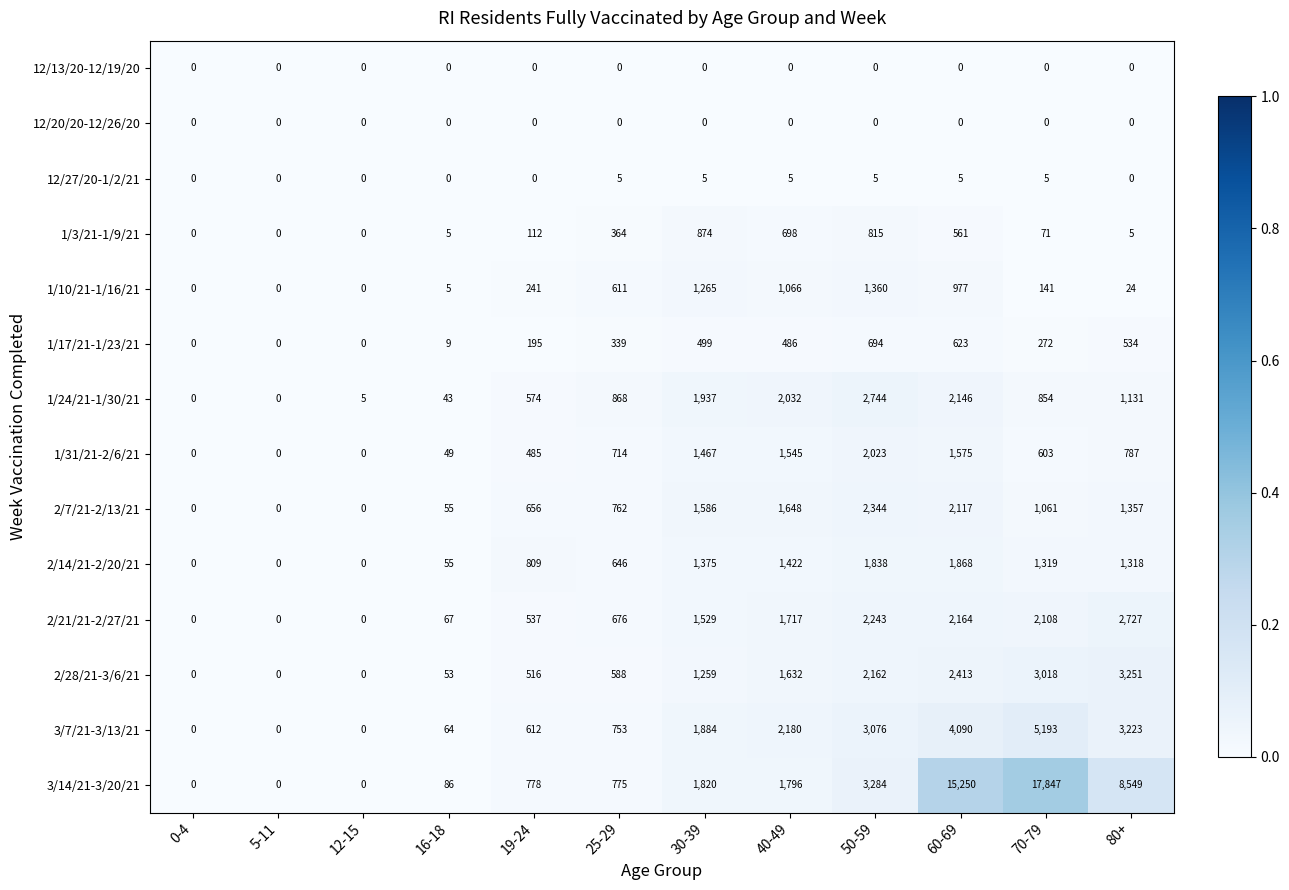

How many data points in 1/10/21-1/16/21 are less than 241?

6